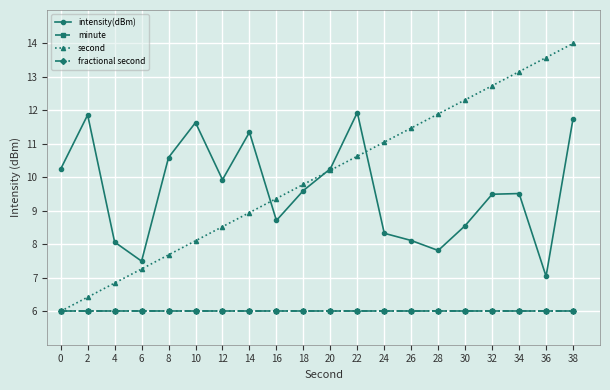

Does the chart display data point markers on the line(s)?

Yes